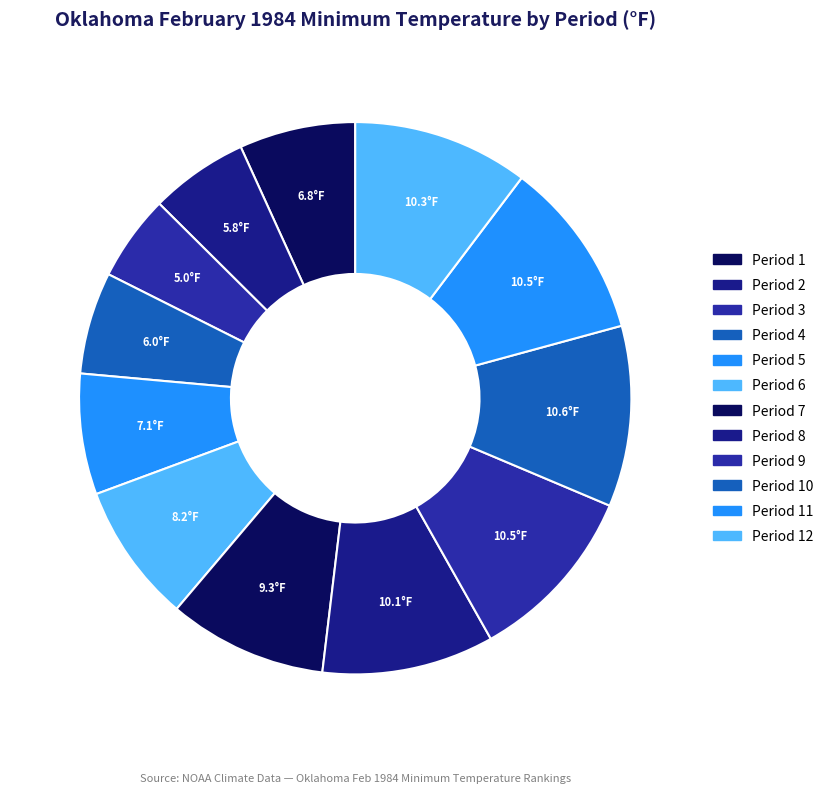

Count the number of slices in the pie.

12